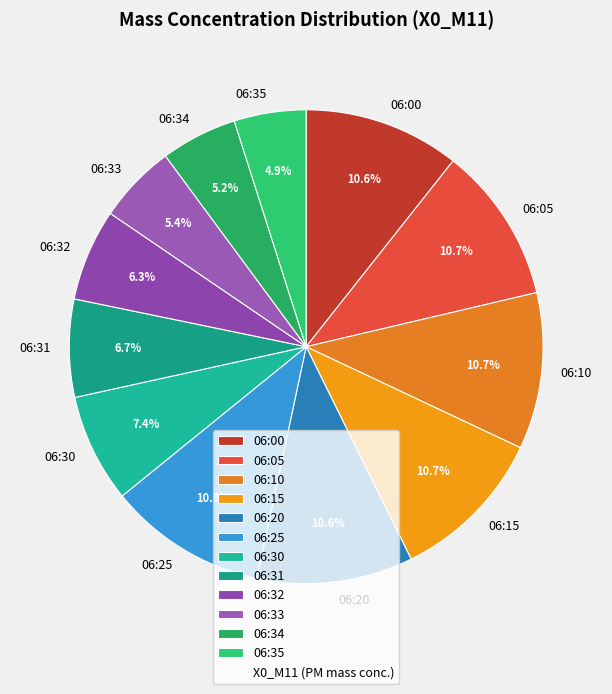

True or false: 06:20 accounts for 19% of the total.

False